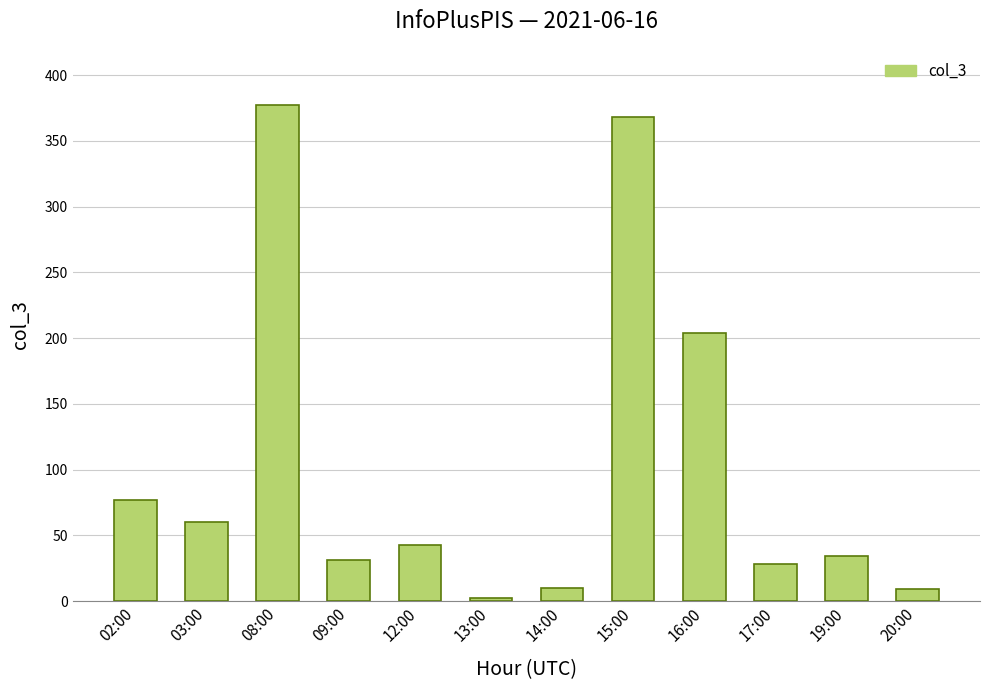

True or false: the data shows 53 at 09:00.

False